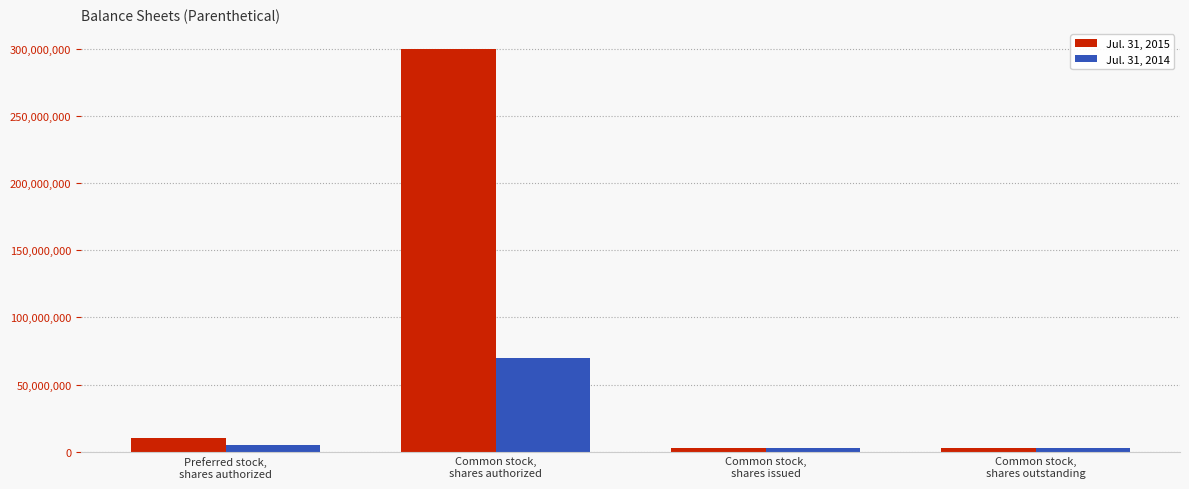

Are the bars horizontal?

No